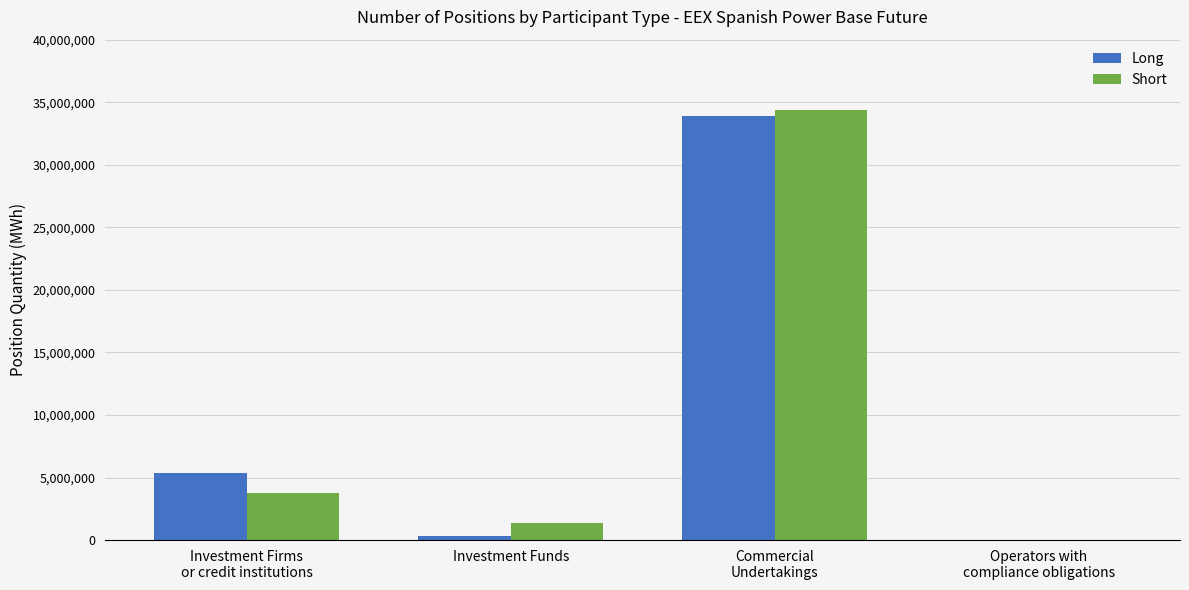

Reading right to left, transcribe all the data shown in this chart.

Long: Operators with
compliance obligations=0	Commercial
Undertakings=33898301	Investment Funds=290522	Investment Firms
or credit institutions=5360124
Short: Operators with
compliance obligations=0	Commercial
Undertakings=34376909	Investment Funds=1404072	Investment Firms
or credit institutions=3777568